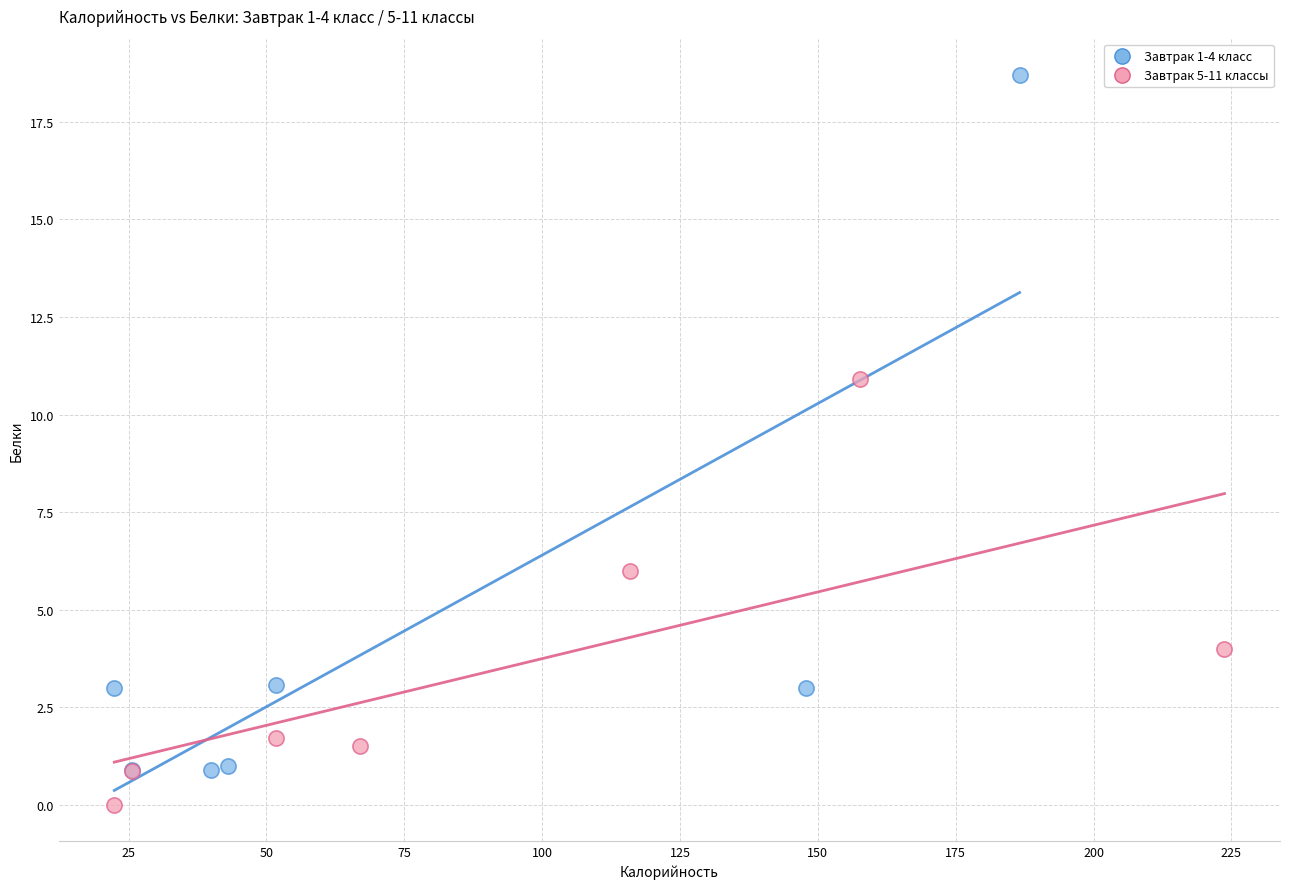

Which series contains the highest Y value?

Завтрак 1-4 класс